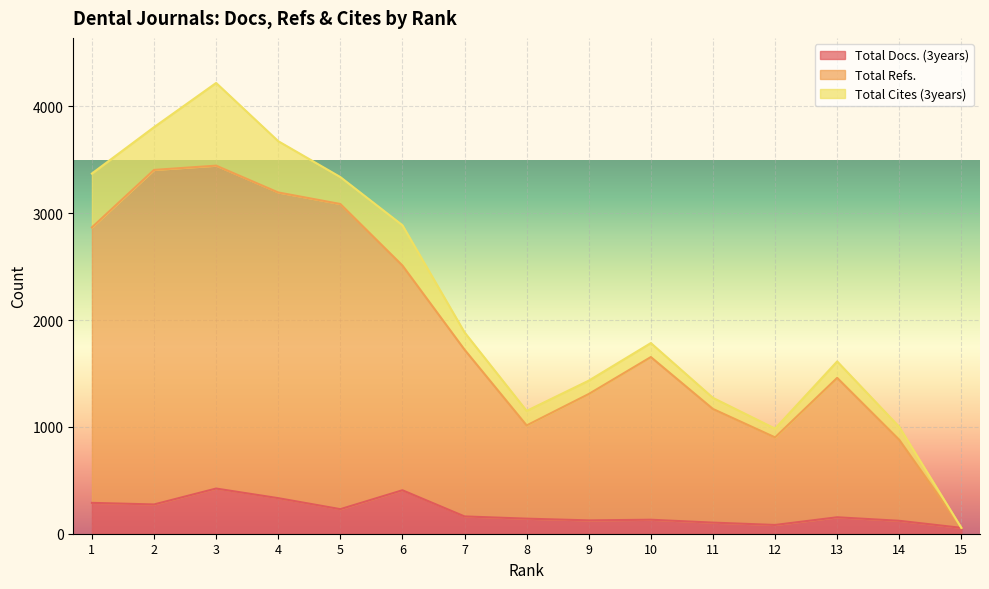

Which series has the largest total across all categories?

Total Refs.